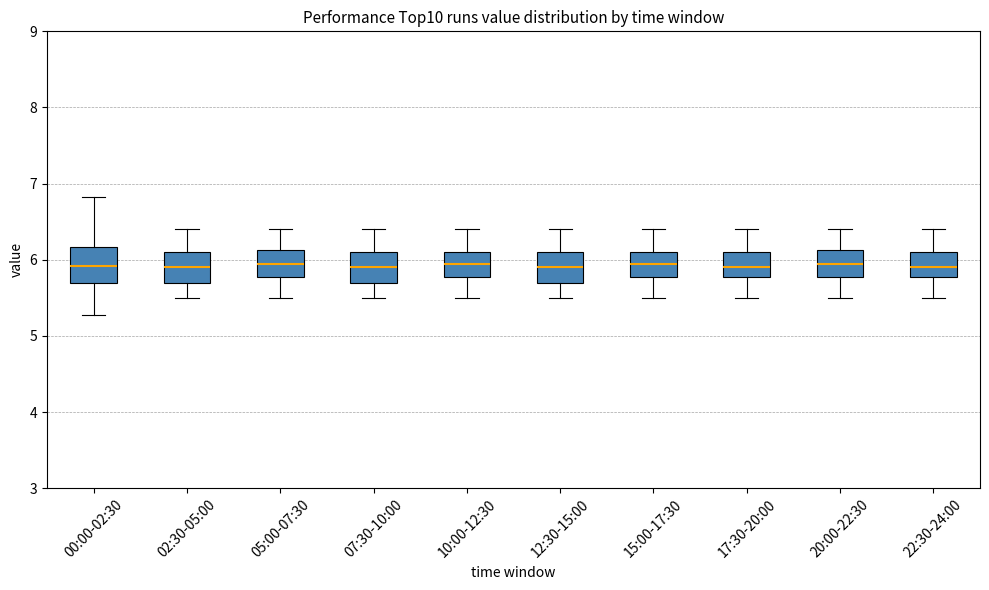

Where is the lower edge of the box for 17:30-20:00 on the y-axis? The values are not printed on the chart, so give them approximately, as read against the axis.

5.8